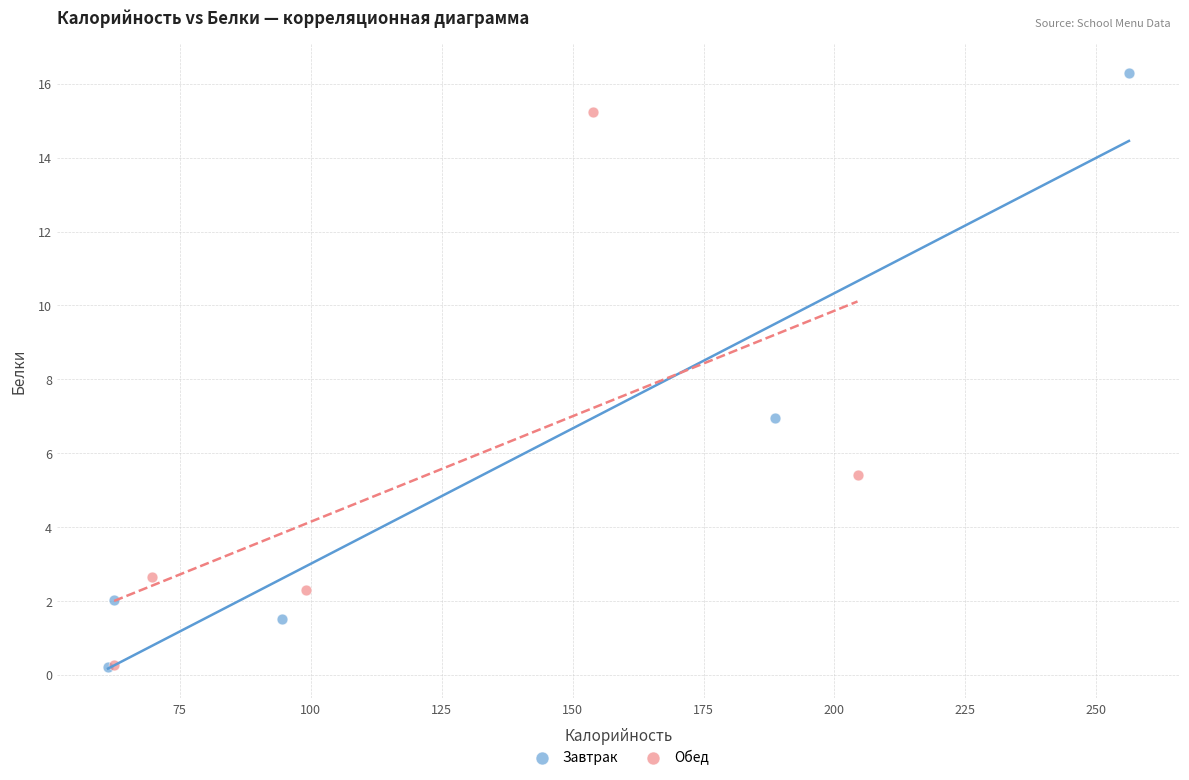

What are all the series names shown in the legend?

Завтрак, Обед